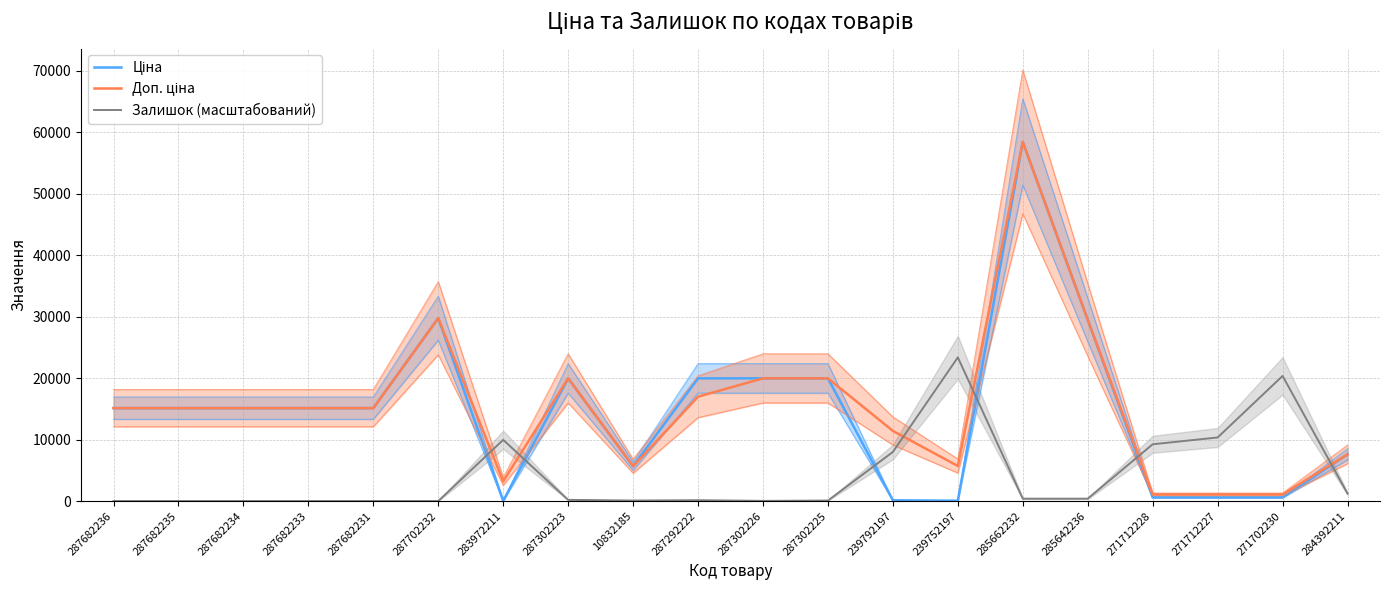

What value does the Залишок (масштабований) series have at 285642236?

387.2